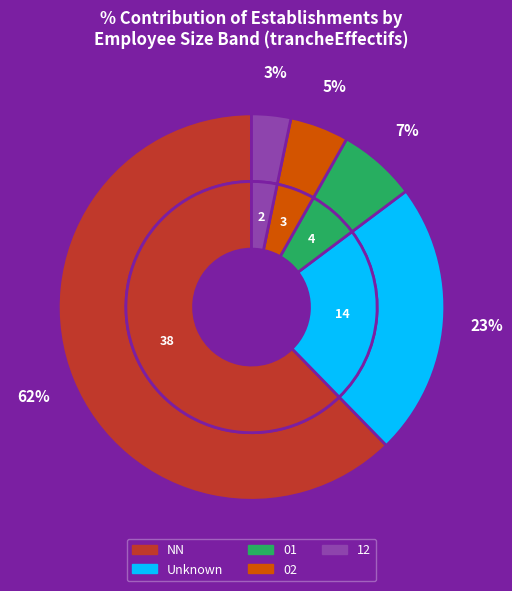

How much of the chart is everything except 01?

93.4%